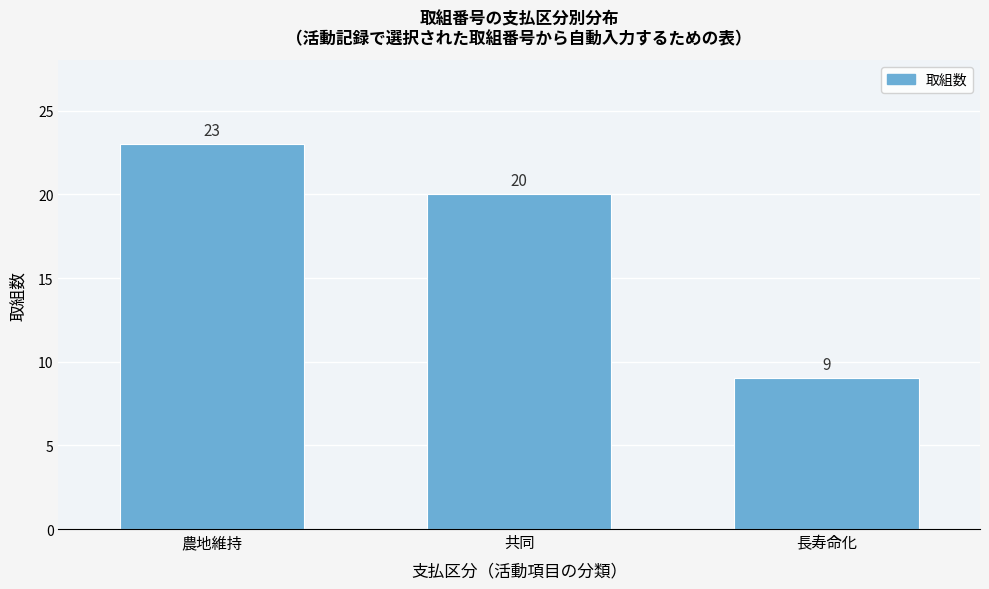

Reading left to right, transcribe all the data shown in this chart.

農地維持=23	共同=20	長寿命化=9